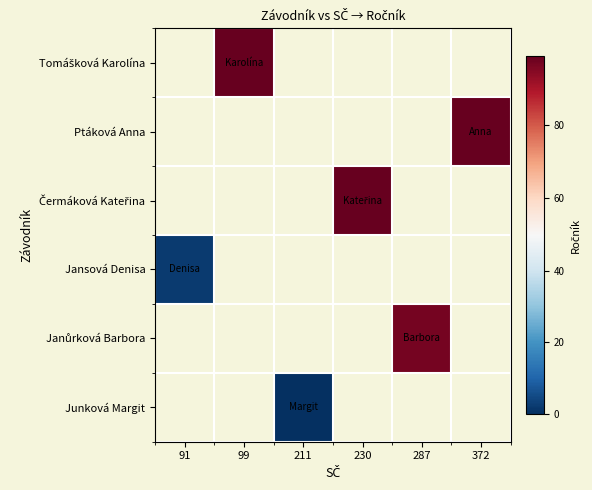

Count the number of categories in the chart.

6